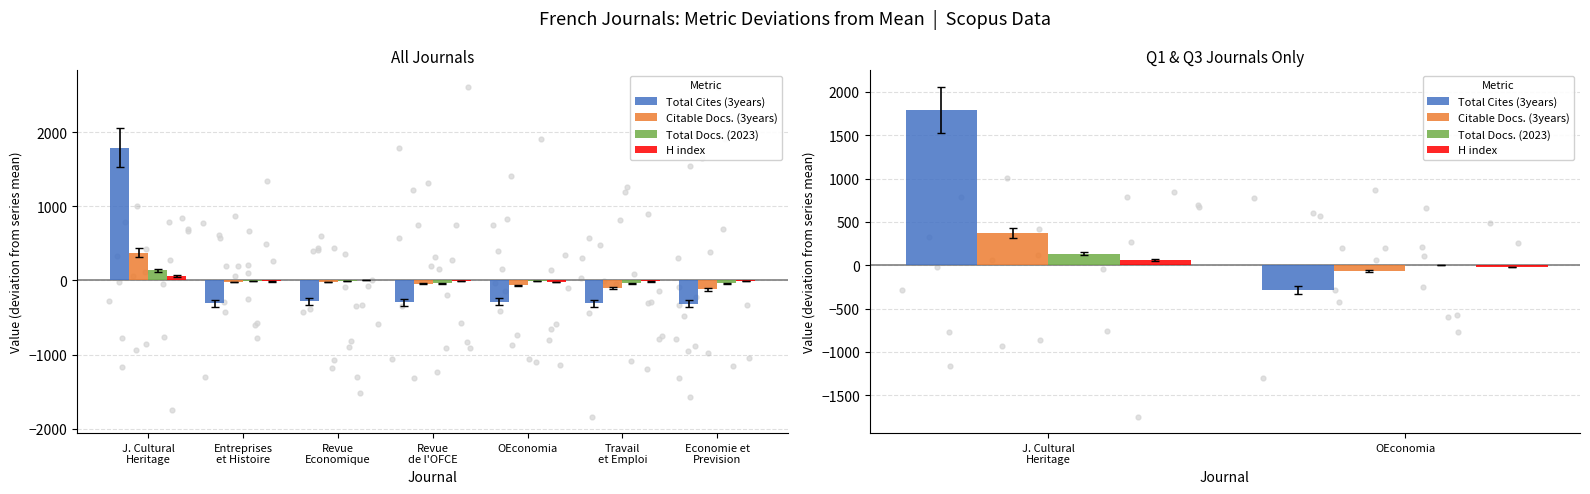

At how many categories does at least one series exceed 106?

1